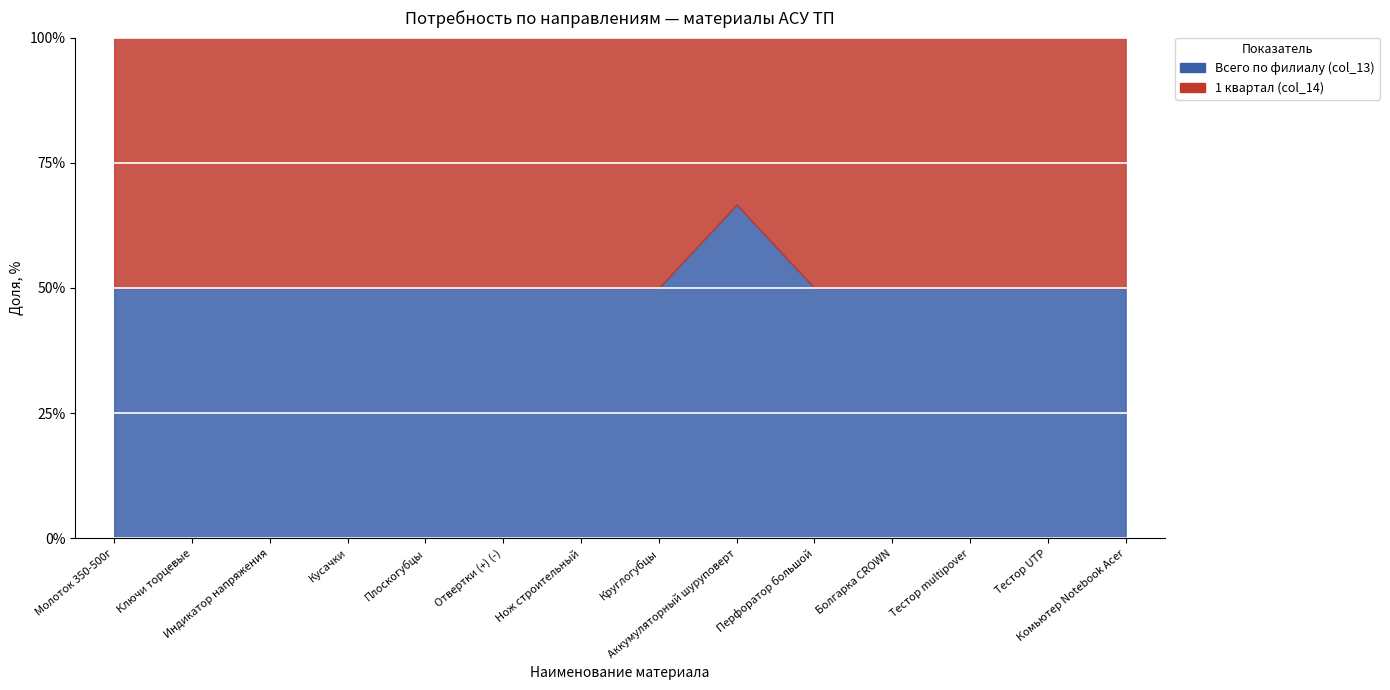

Reading left to right, transcribe all the data shown in this chart.

Всего по филиалу (col_13): 2	2	12	12	20	20	10	4	4	2	2	4	4	3
1 квартал (col_14): 2	2	12	12	20	20	10	4	2	2	2	4	4	3